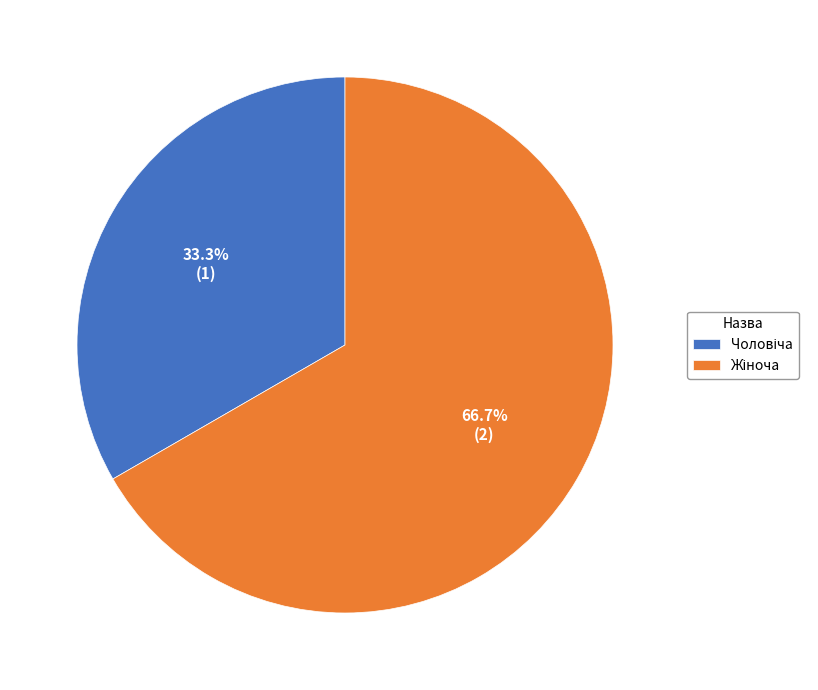

Is there a majority slice in this chart?

Yes